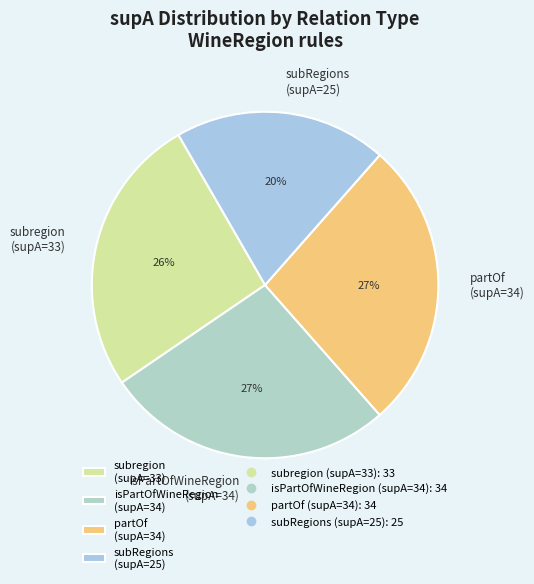

Count the number of slices in the pie.

4